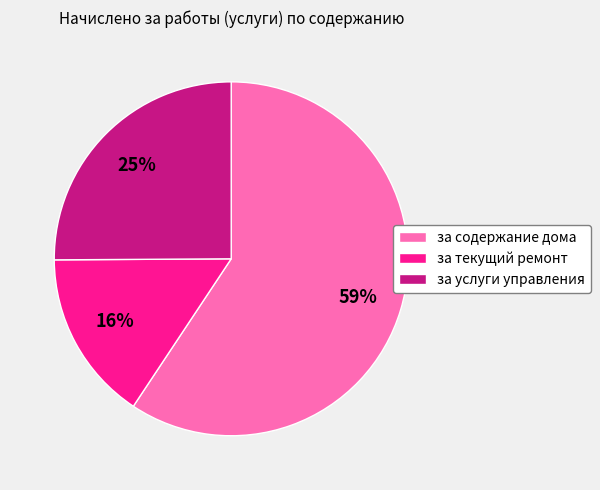

Rank the categories by value from highest to lowest.

за содержание дома, за услуги управления, за текущий ремонт